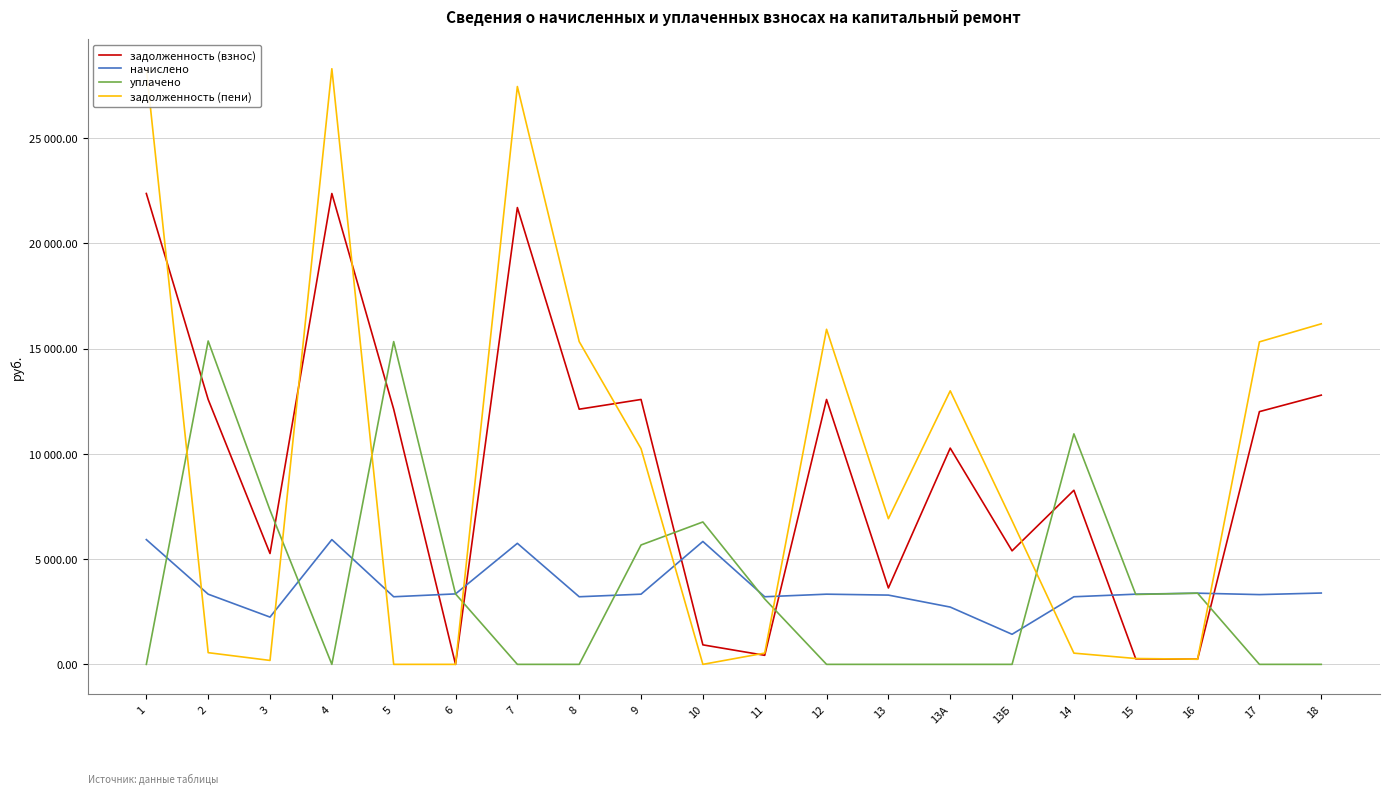

At which category does уплачено reach its first local peak?

2